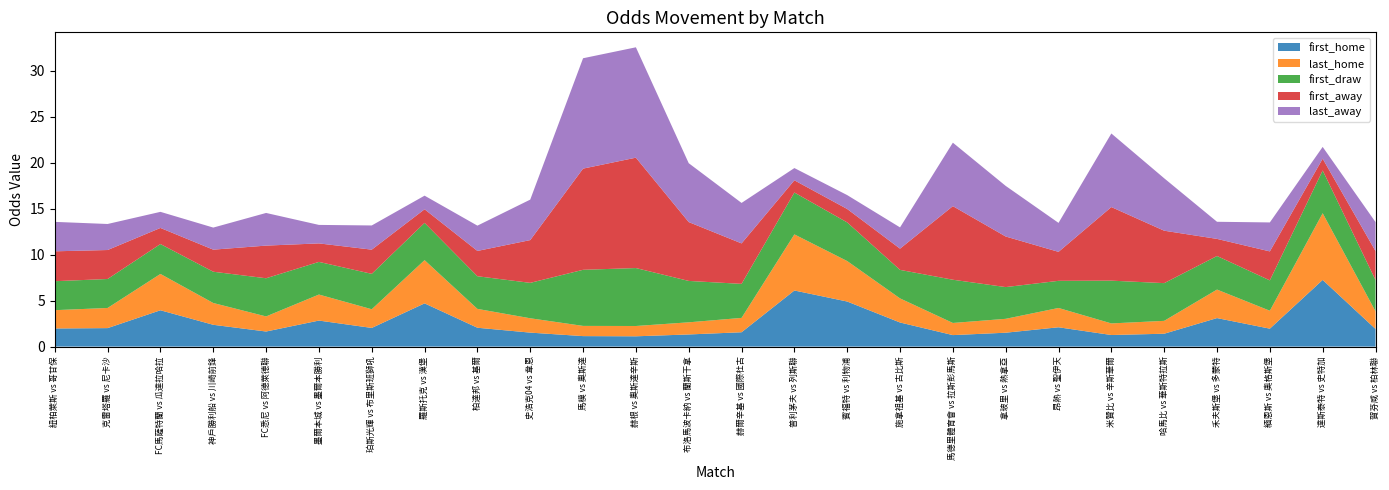

Reading left to right, list all the values displayed in this chart.

first_home: 紐柏萊斯 vs 哥甘保=2.0	克雷塔羅 vs 尼卡沙=2.0	FC馬薩特蘭 vs 瓜達拉哈拉=4.0	神戶勝利船 vs 川崎前鋒=2.4	FC悉尼 vs 阿德萊德聯=1.6	墨爾本城 vs 墨爾本勝利=2.8	珀斯光輝 vs 布里斯班獅吼=2.0	羅斯托克 vs 漢堡=4.7	柏達邦 vs 基爾=2.0	史浩克04 vs 韋恩=1.5	馬模 vs 奧斯達=1.1	赫根 vs 奧斯達辛斯=1.1	布洛馬波卡納 vs 蘭斯干拿=1.3	赫爾辛基 vs 國際杜古=1.6	普利茅夫 vs 列斯聯=6.1	賓福特 vs 利物浦=4.9	施拿祖基 vs 古比斯=2.6	馬德里體育會 vs 拉斯彭馬斯=1.2	拿玻里 vs 熱拿亞=1.5	昂熱 vs 聖伊天=2.1	米贊比 vs 辛斯華爾=1.3	哈馬比 vs 華斯特拉斯=1.4	禾夫斯堡 vs 多蒙特=3.1	緬恩斯 vs 奧格斯堡=1.9	達斯泰特 vs 史特加=7.2	賀芬咸 vs 柏林聯=1.9
last_home: 紐柏萊斯 vs 哥甘保=2.0	克雷塔羅 vs 尼卡沙=2.2	FC馬薩特蘭 vs 瓜達拉哈拉=4.0	神戶勝利船 vs 川崎前鋒=2.4	FC悉尼 vs 阿德萊德聯=1.6	墨爾本城 vs 墨爾本勝利=2.8	珀斯光輝 vs 布里斯班獅吼=2.0	羅斯托克 vs 漢堡=4.7	柏達邦 vs 基爾=2.0	史浩克04 vs 韋恩=1.6	馬模 vs 奧斯達=1.1	赫根 vs 奧斯達辛斯=1.1	布洛馬波卡納 vs 蘭斯干拿=1.3	赫爾辛基 vs 國際杜古=1.6	普利茅夫 vs 列斯聯=6.1	賓福特 vs 利物浦=4.4	施拿祖基 vs 古比斯=2.6	馬德里體育會 vs 拉斯彭馬斯=1.3	拿玻里 vs 熱拿亞=1.5	昂熱 vs 聖伊天=2.1	米贊比 vs 辛斯華爾=1.3	哈馬比 vs 華斯特拉斯=1.4	禾夫斯堡 vs 多蒙特=3.1	緬恩斯 vs 奧格斯堡=1.9	達斯泰特 vs 史特加=7.2	賀芬咸 vs 柏林聯=1.9
first_draw: 紐柏萊斯 vs 哥甘保=3.1	克雷塔羅 vs 尼卡沙=3.1	FC馬薩特蘭 vs 瓜達拉哈拉=3.2	神戶勝利船 vs 川崎前鋒=3.4	FC悉尼 vs 阿德萊德聯=4.2	墨爾本城 vs 墨爾本勝利=3.5	珀斯光輝 vs 布里斯班獅吼=3.9	羅斯托克 vs 漢堡=4.0	柏達邦 vs 基爾=3.5	史浩克04 vs 韋恩=3.9	馬模 vs 奧斯達=6.1	赫根 vs 奧斯達辛斯=6.3	布洛馬波卡納 vs 蘭斯干拿=4.5	赫爾辛基 vs 國際杜古=3.7	普利茅夫 vs 列斯聯=4.5	賓福特 vs 利物浦=4.2	施拿祖基 vs 古比斯=3.1	馬德里體育會 vs 拉斯彭馬斯=4.7	拿玻里 vs 熱拿亞=3.5	昂熱 vs 聖伊天=3.0	米贊比 vs 辛斯華爾=4.7	哈馬比 vs 華斯特拉斯=4.1	禾夫斯堡 vs 多蒙特=3.6	緬恩斯 vs 奧格斯堡=3.3	達斯泰特 vs 史特加=4.7	賀芬咸 vs 柏林聯=3.4
first_away: 紐柏萊斯 vs 哥甘保=3.2	克雷塔羅 vs 尼卡沙=3.1	FC馬薩特蘭 vs 瓜達拉哈拉=1.8	神戶勝利船 vs 川崎前鋒=2.4	FC悉尼 vs 阿德萊德聯=3.5	墨爾本城 vs 墨爾本勝利=2.0	珀斯光輝 vs 布里斯班獅吼=2.6	羅斯托克 vs 漢堡=1.5	柏達邦 vs 基爾=2.8	史浩克04 vs 韋恩=4.7	馬模 vs 奧斯達=11.0	赫根 vs 奧斯達辛斯=12.0	布洛馬波卡納 vs 蘭斯干拿=6.4	赫爾辛基 vs 國際杜古=4.4	普利茅夫 vs 列斯聯=1.3	賓福特 vs 利物浦=1.5	施拿祖基 vs 古比斯=2.3	馬德里體育會 vs 拉斯彭馬斯=8.0	拿玻里 vs 熱拿亞=5.5	昂熱 vs 聖伊天=3.1	米贊比 vs 辛斯華爾=8.0	哈馬比 vs 華斯特拉斯=5.7	禾夫斯堡 vs 多蒙特=1.9	緬恩斯 vs 奧格斯堡=3.1	達斯泰特 vs 史特加=1.3	賀芬咸 vs 柏林聯=3.1
last_away: 紐柏萊斯 vs 哥甘保=3.2	克雷塔羅 vs 尼卡沙=2.8	FC馬薩特蘭 vs 瓜達拉哈拉=1.8	神戶勝利船 vs 川崎前鋒=2.4	FC悉尼 vs 阿德萊德聯=3.5	墨爾本城 vs 墨爾本勝利=2.0	珀斯光輝 vs 布里斯班獅吼=2.6	羅斯托克 vs 漢堡=1.5	柏達邦 vs 基爾=2.8	史浩克04 vs 韋恩=4.4	馬模 vs 奧斯達=12.0	赫根 vs 奧斯達辛斯=12.0	布洛馬波卡納 vs 蘭斯干拿=6.4	赫爾辛基 vs 國際杜古=4.4	普利茅夫 vs 列斯聯=1.3	賓福特 vs 利物浦=1.5	施拿祖基 vs 古比斯=2.3	馬德里體育會 vs 拉斯彭馬斯=6.9	拿玻里 vs 熱拿亞=5.5	昂熱 vs 聖伊天=3.1	米贊比 vs 辛斯華爾=8.0	哈馬比 vs 華斯特拉斯=5.7	禾夫斯堡 vs 多蒙特=1.9	緬恩斯 vs 奧格斯堡=3.1	達斯泰特 vs 史特加=1.3	賀芬咸 vs 柏林聯=3.1